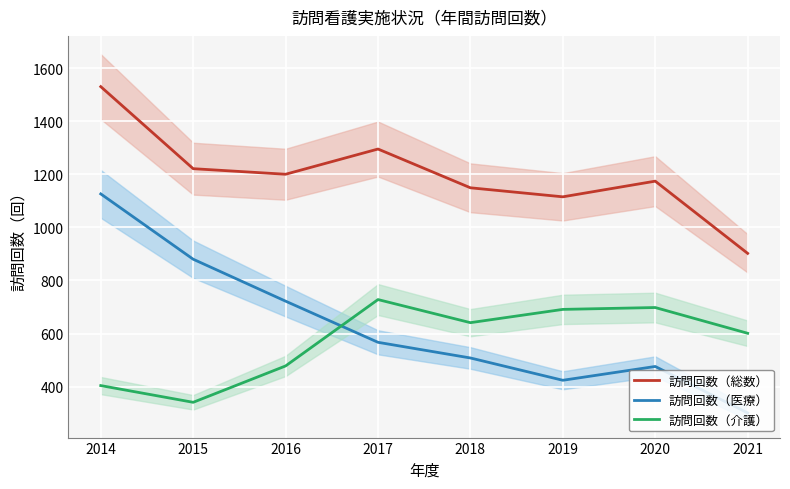

What is the difference between the maximum and second lowest values in the 訪問回数（総数） series?

415